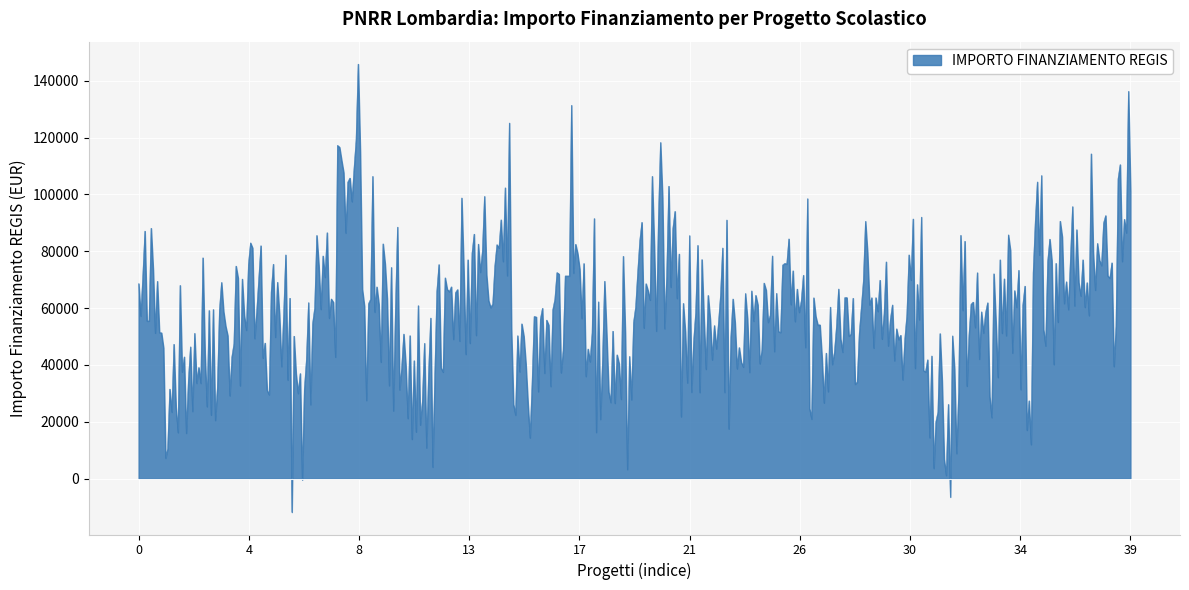

What is the smallest value displayed?

-11803.1